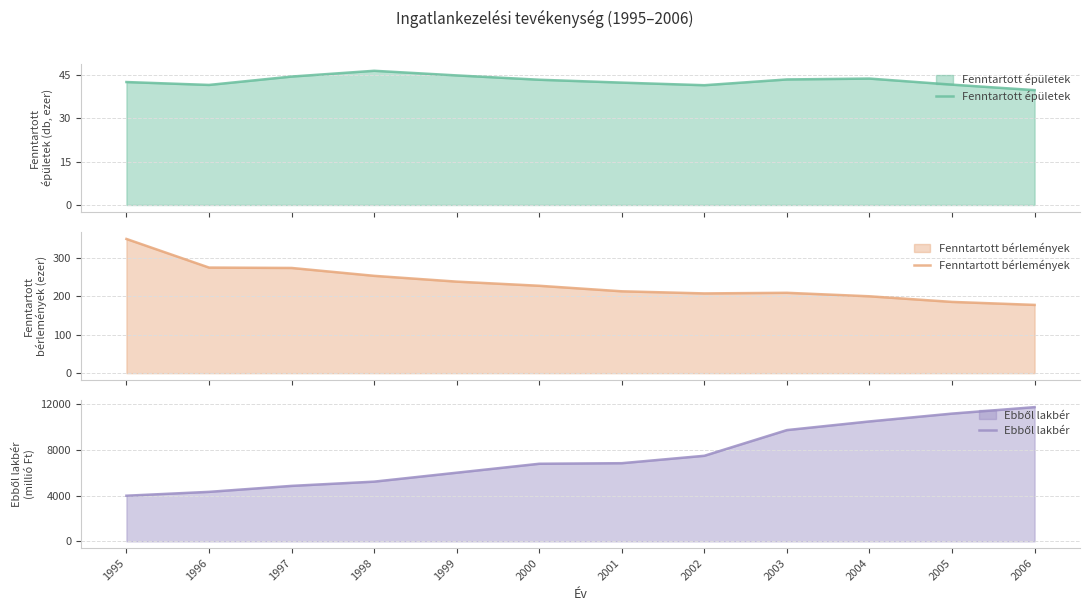

Which series changed the most between 1996 and 2000?

Ebből lakbér